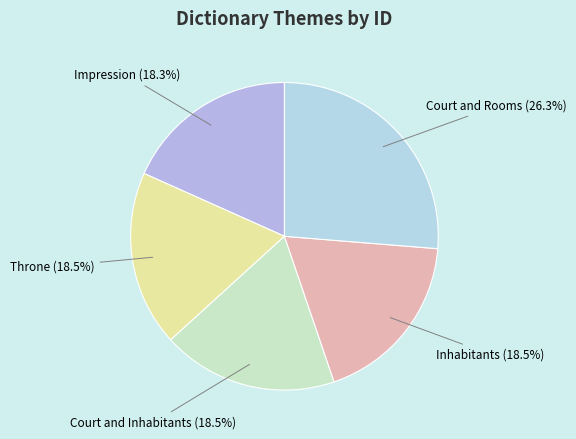

Between Court and Rooms and Throne, which is larger?

Court and Rooms